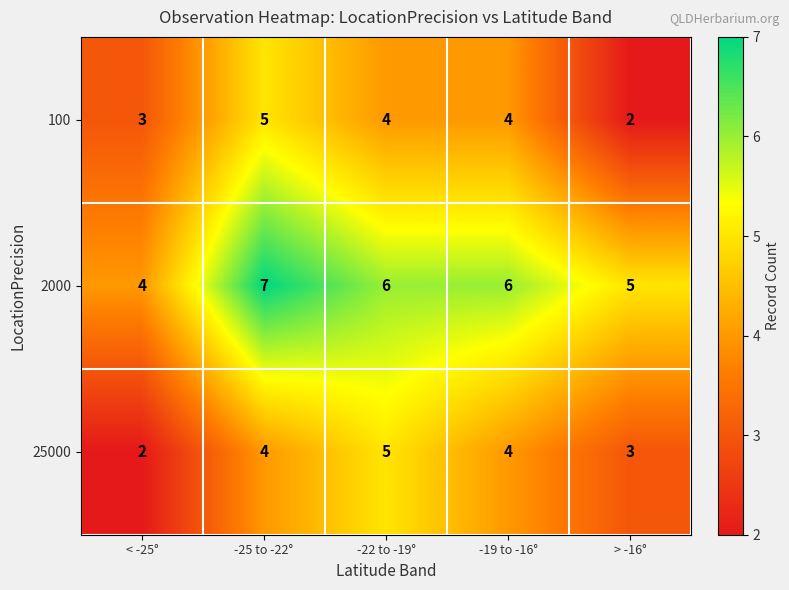

What is the sum of all 25000 values?

18